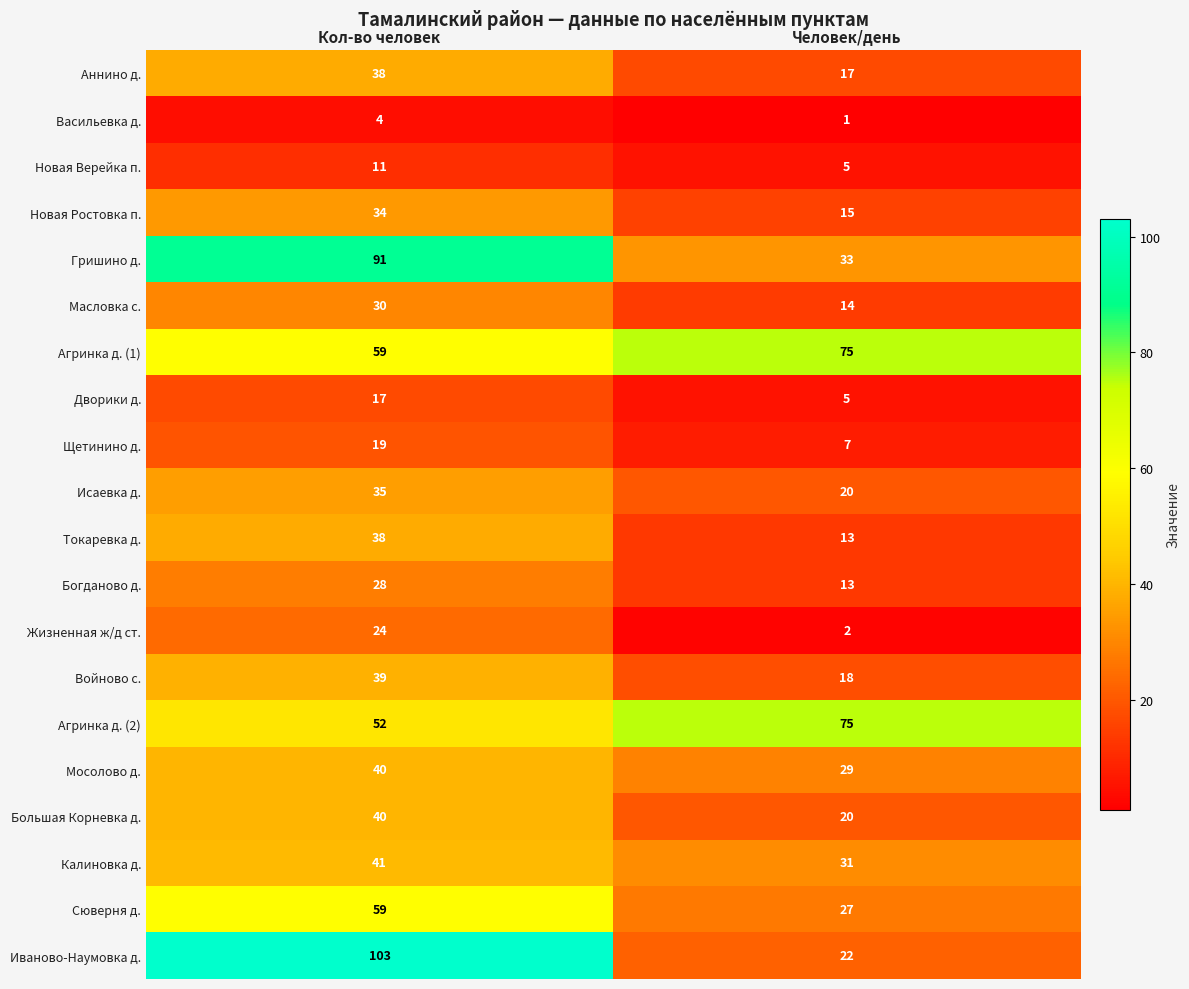

At which category does the chart reach its peak across all series?

Кол-во человек